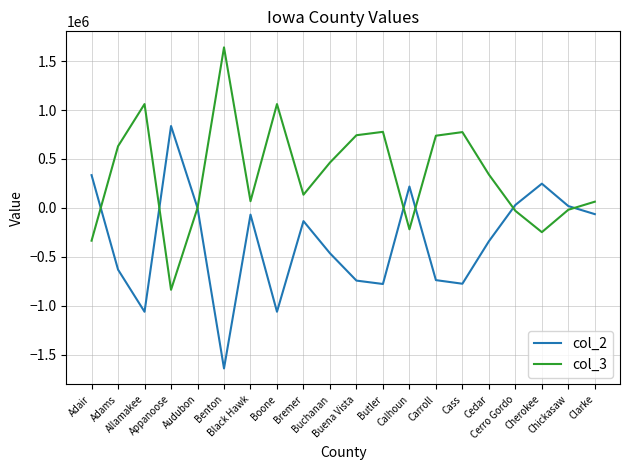

Which label corresponds to the smallest value in the chart?

Benton